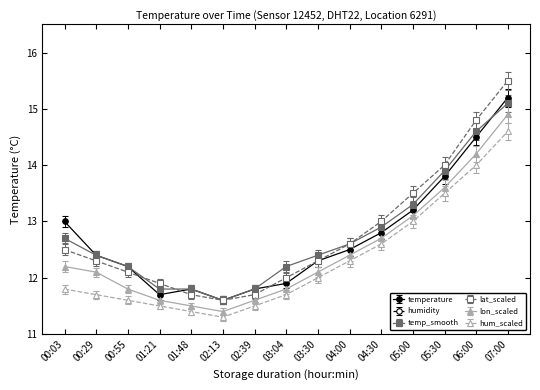

What is the sum of all temp_smooth values?

191.3